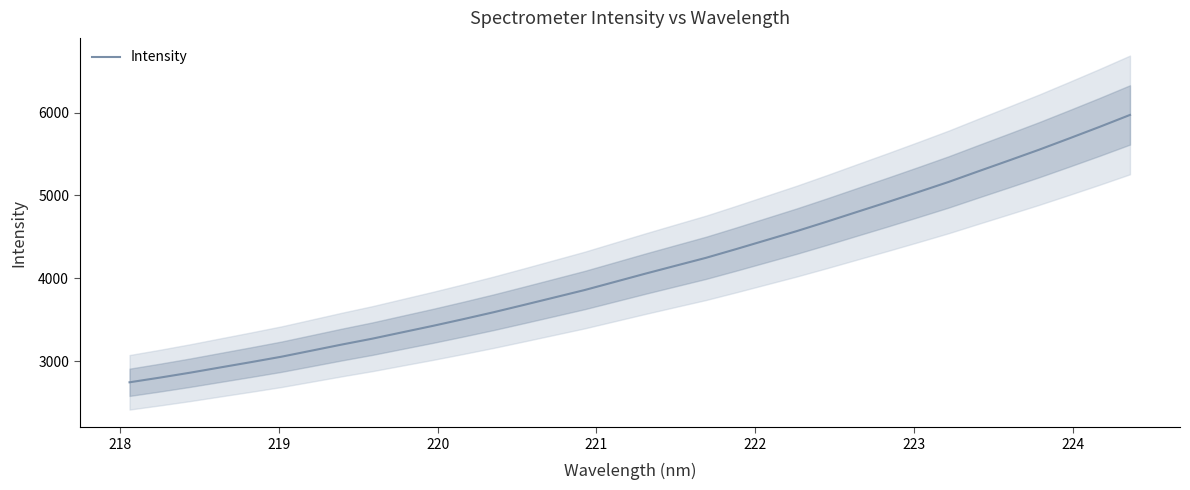

What is the maximum value for Intensity?

5972.0